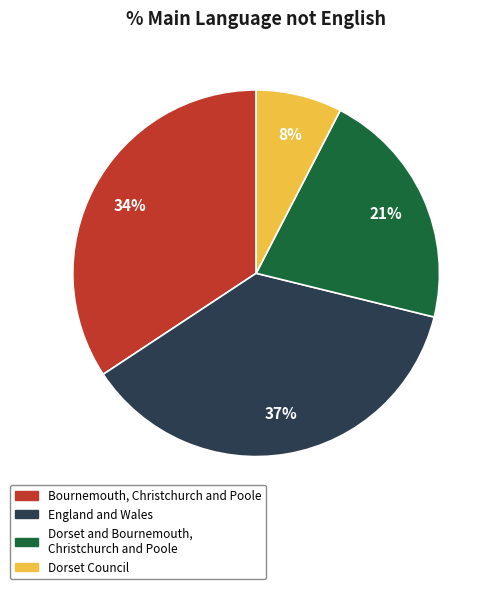

Rank the categories by value from lowest to highest.

Dorset Council, Dorset and Bournemouth, Christchurch and Poole, Bournemouth, Christchurch and Poole, England and Wales